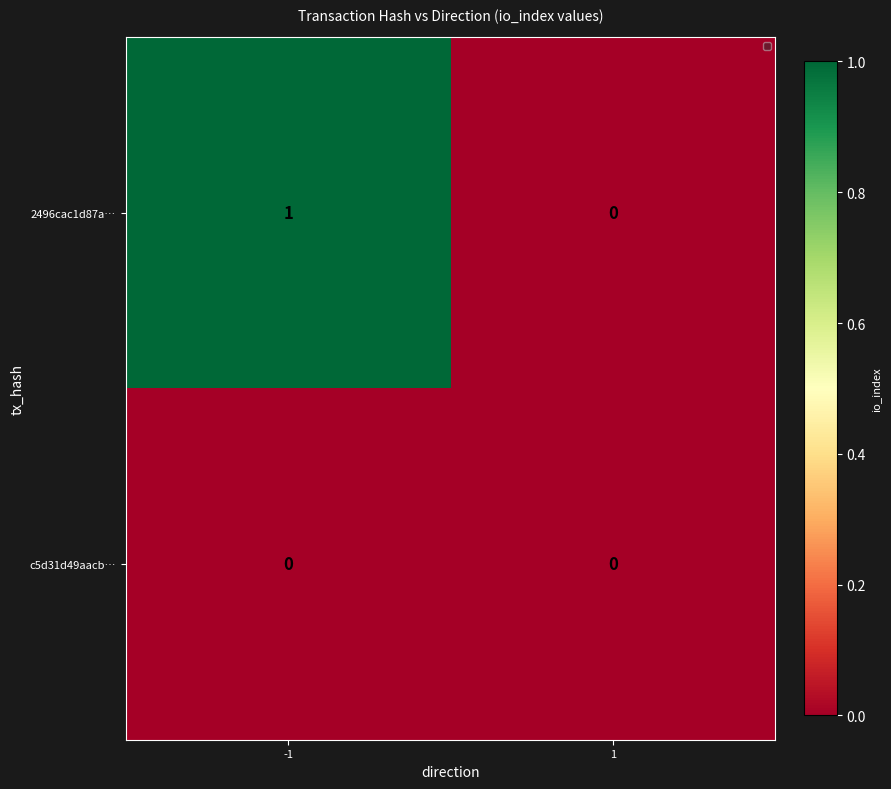

What is the total value across all series at -1?

1